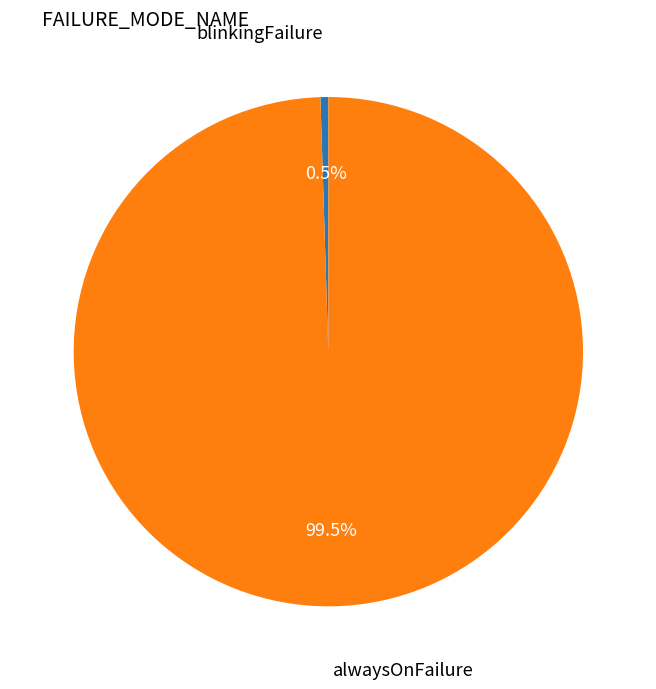

Is there a majority slice in this chart?

Yes